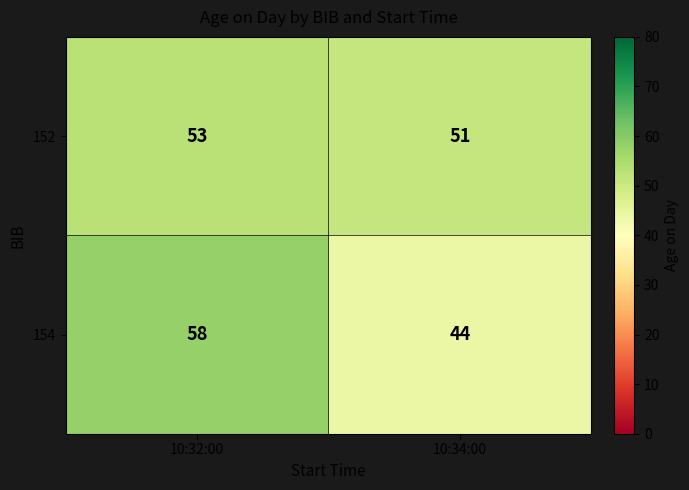

List the series in order of their peak value, lowest first.

152, 154